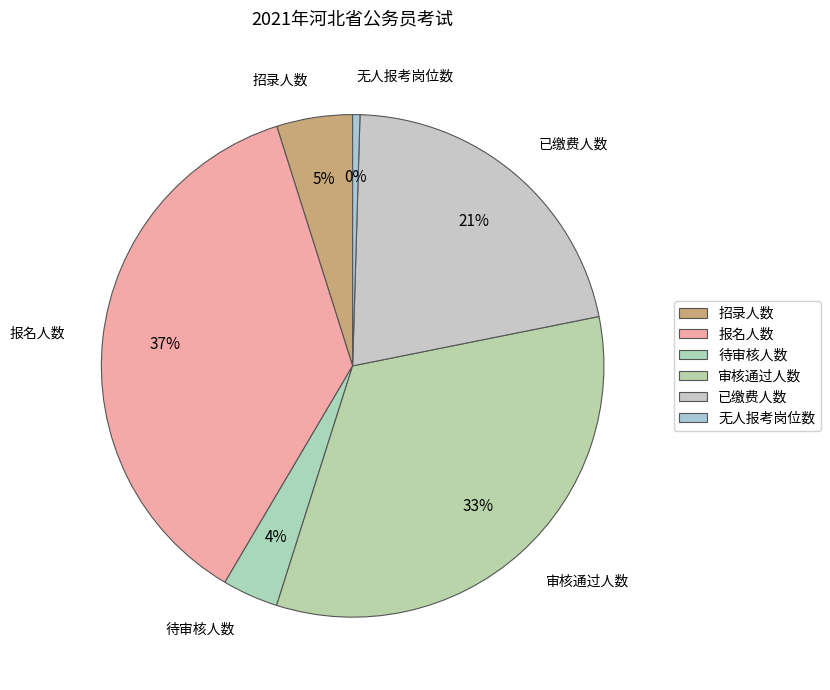

The 报名人数 slice represents 37% of the pie. True or false?

True